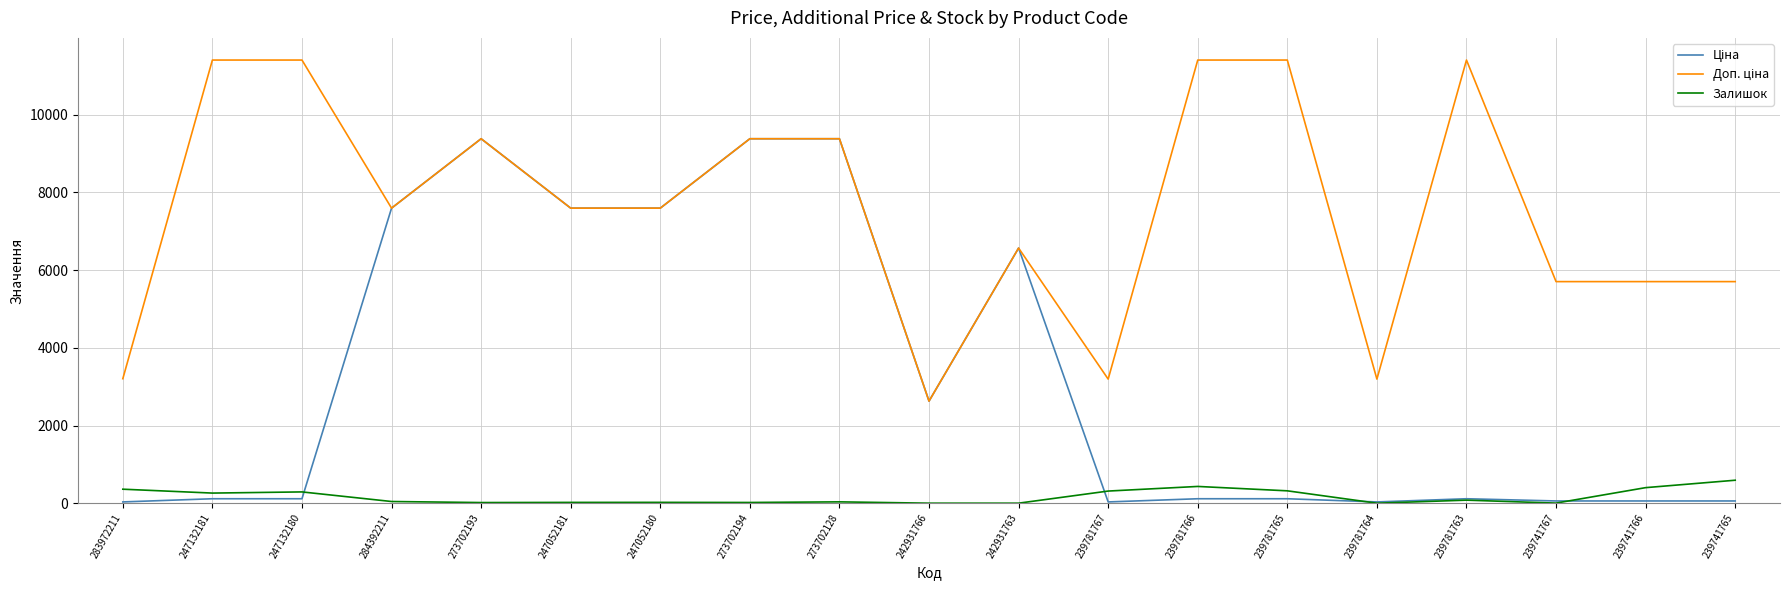

What value does the Залишок series have at 239781763?

78.0